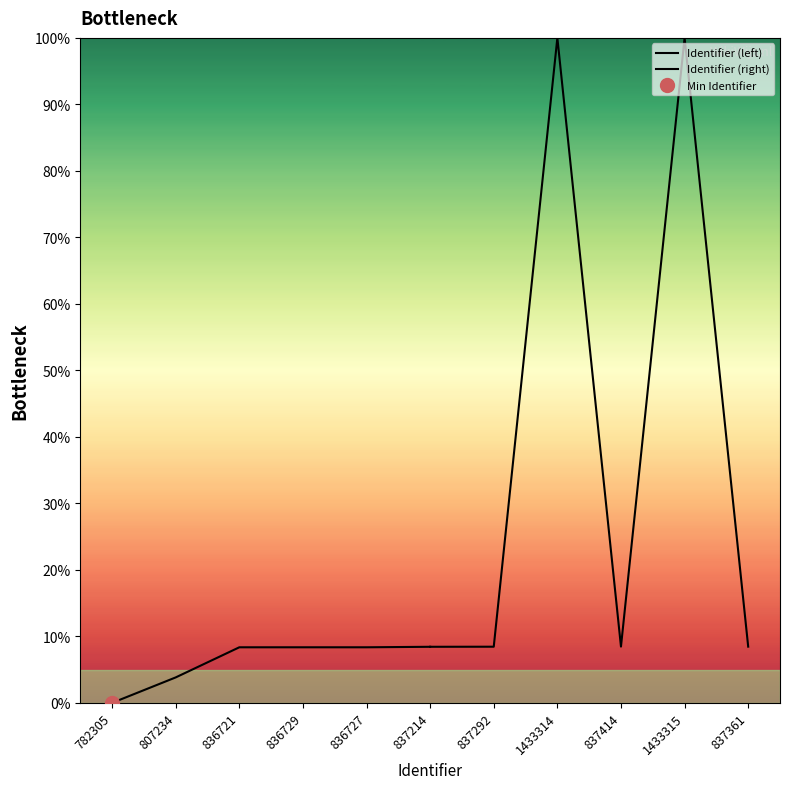

What is the sum of the Identifier (left) values at 782305 and 807234?

3.8